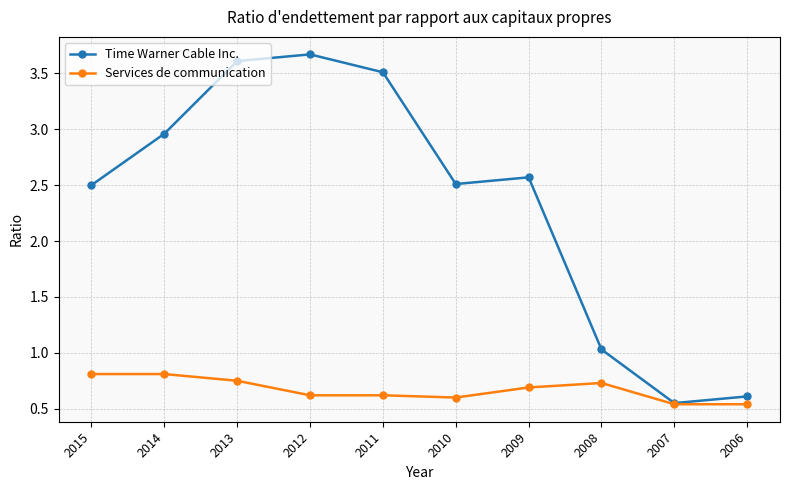

Which series has the widest spread of values?

Time Warner Cable Inc.